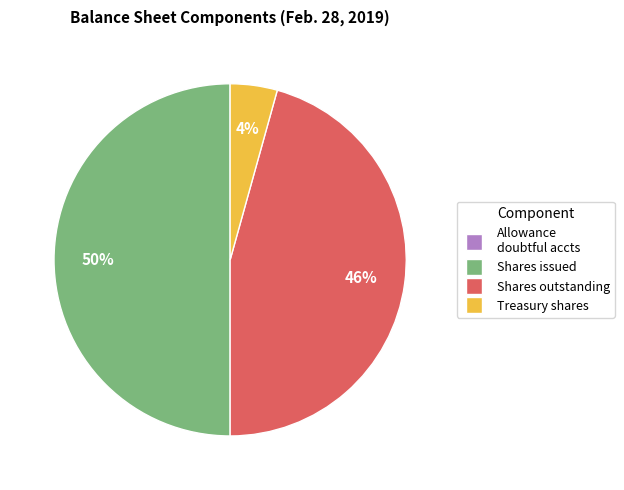

To the nearest percent, what is the average slice percentage?

25%